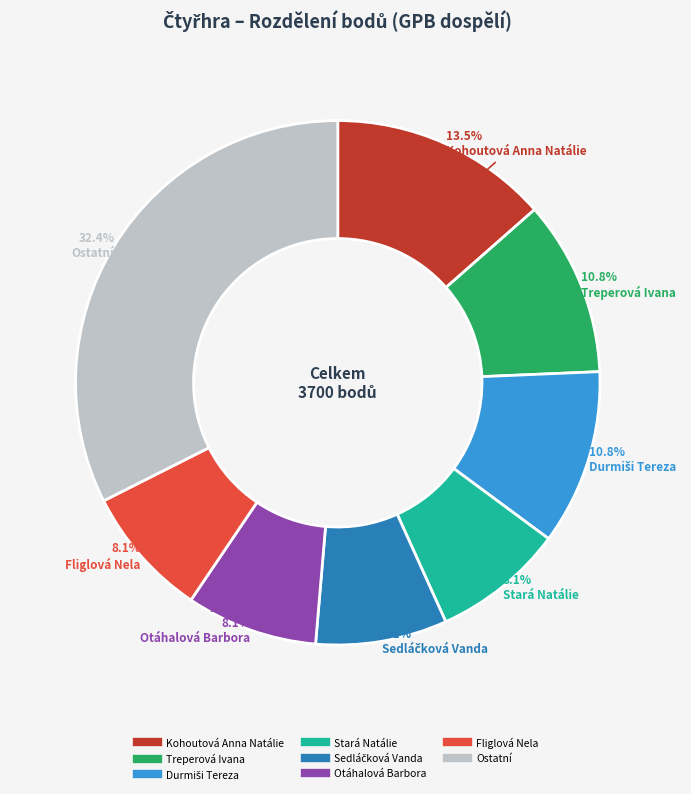

Does any single category account for the majority?

No